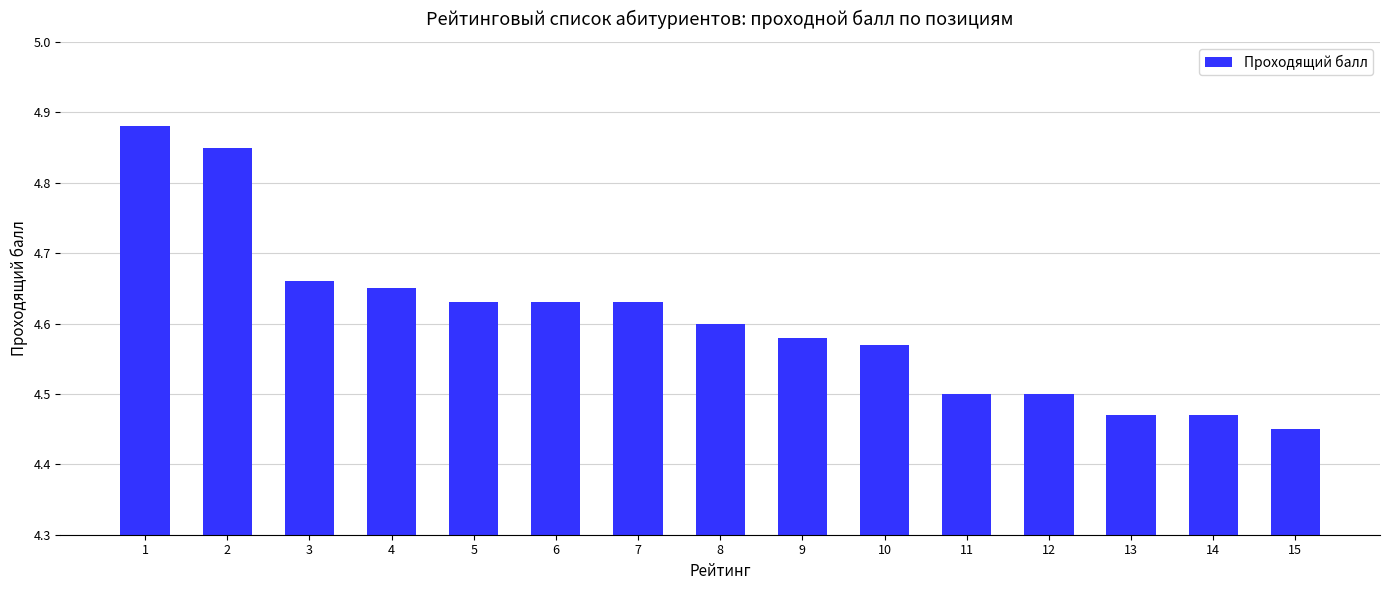

Count the values in the range 4 to 5.

15